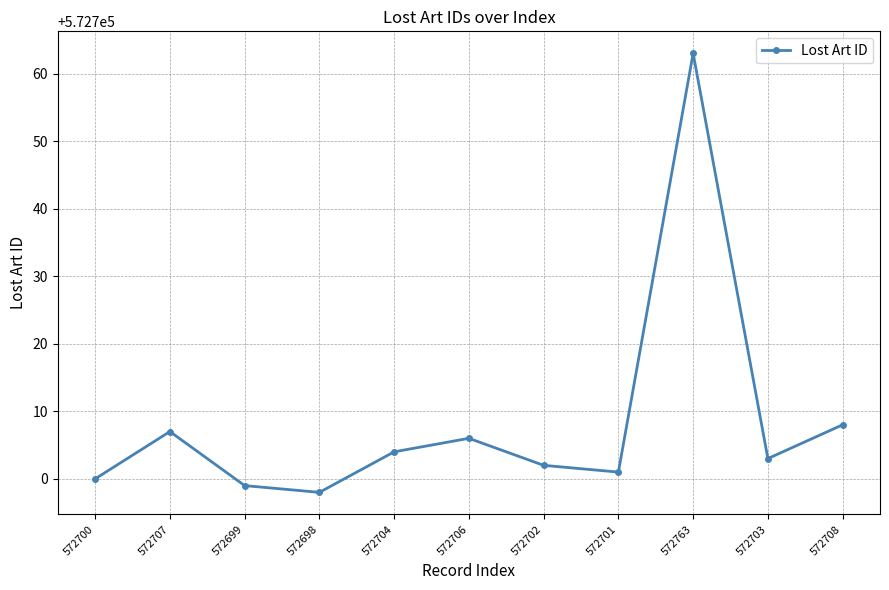

List the labels in order of value, largest first.

572763, 572708, 572707, 572706, 572704, 572703, 572702, 572701, 572700, 572699, 572698